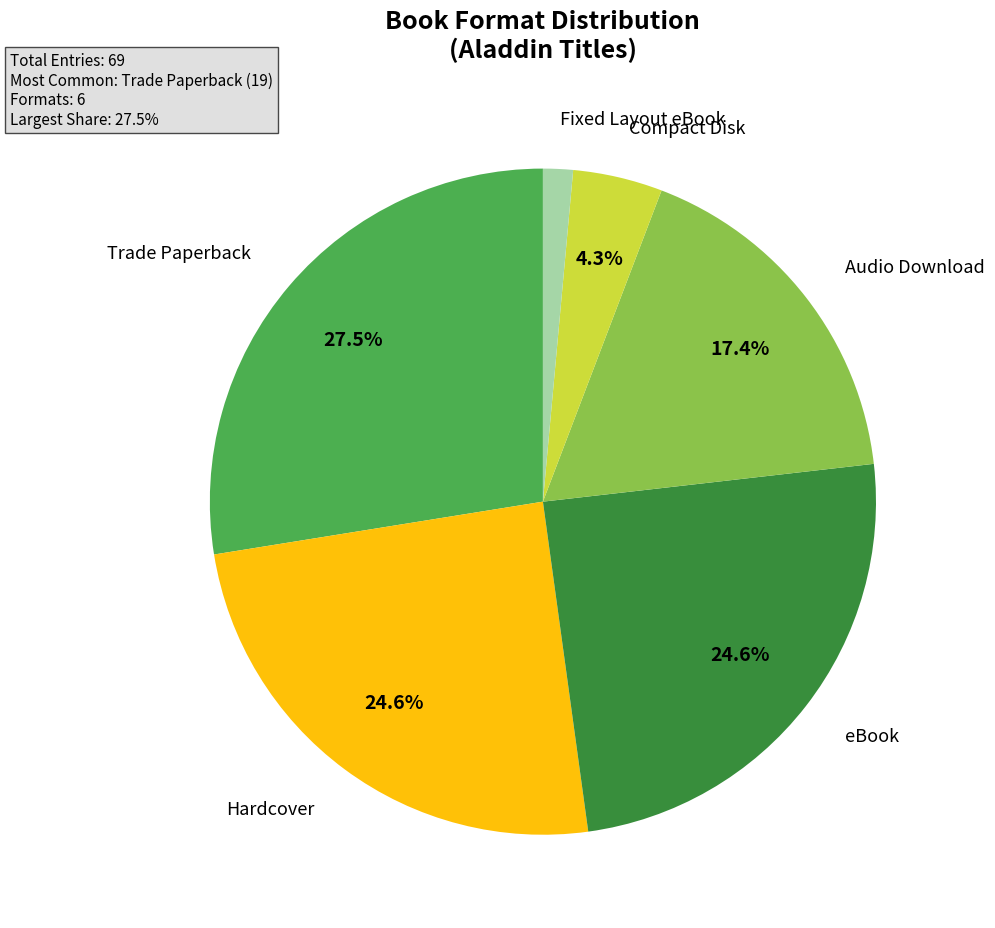

Count the number of slices in the pie.

6